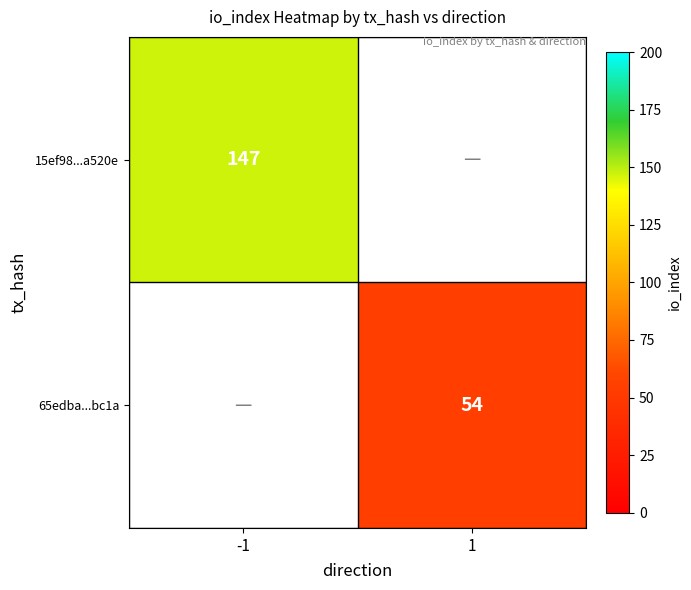

The value of 15ef98...a520e at -1 is 98. True or false?

False